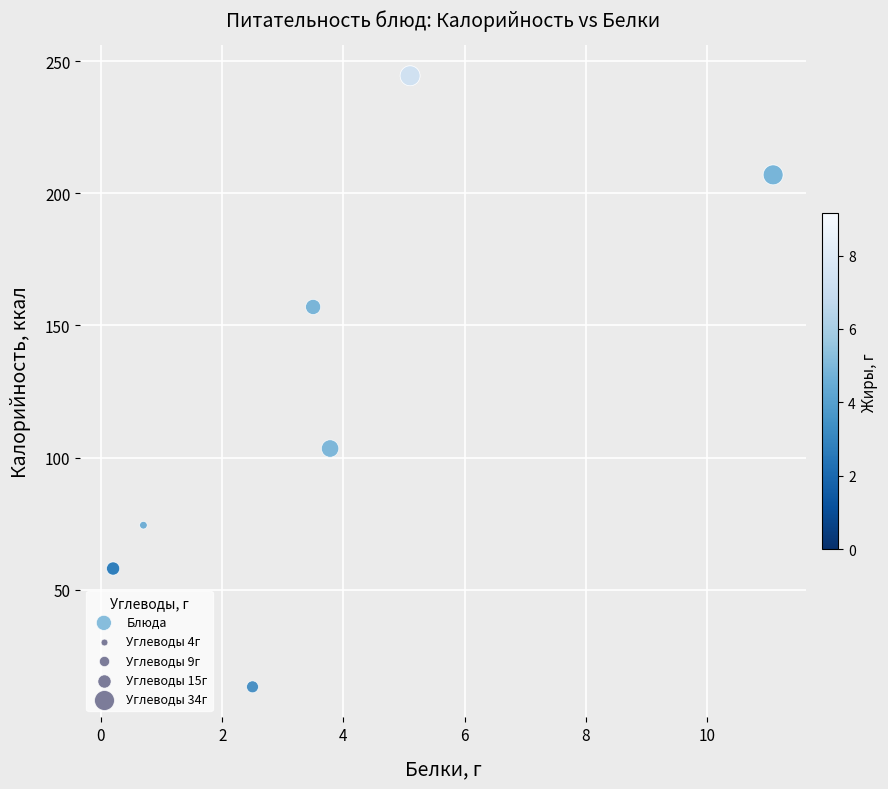

What Y value in the scatter plot is closest to 128?

103.4